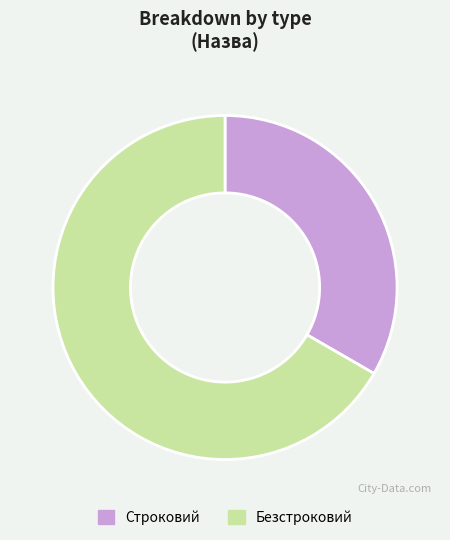

Rank the categories by value from highest to lowest.

Безстроковий, Строковий